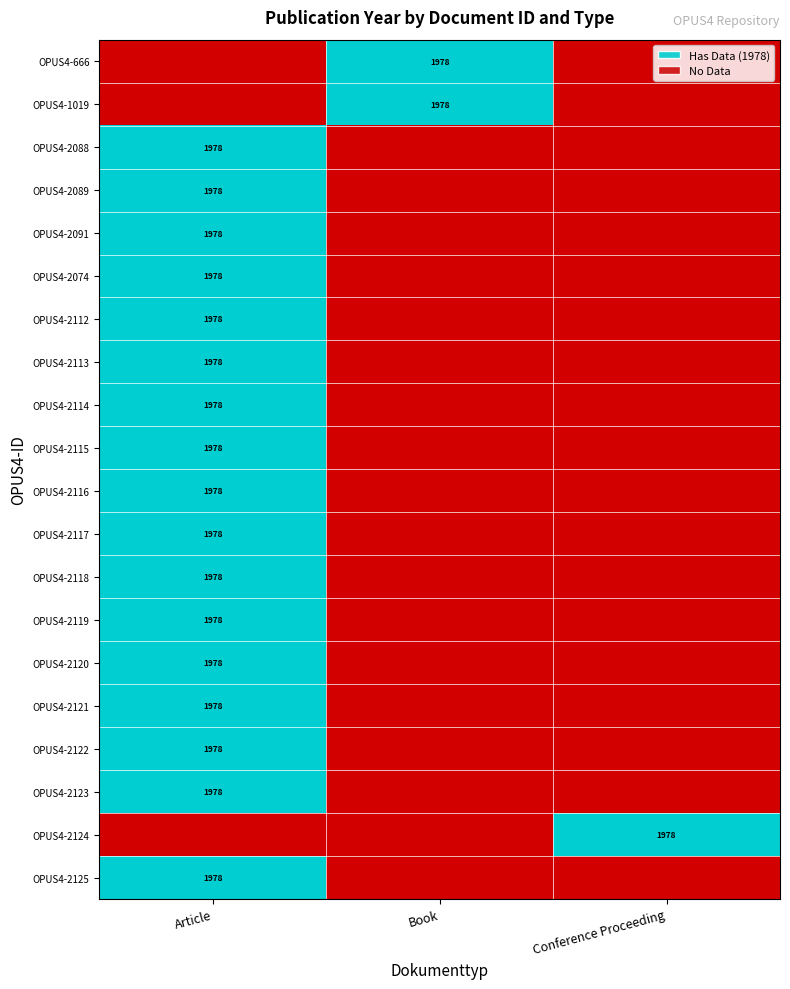

At which label does OPUS4-2089 reach its peak?

Article